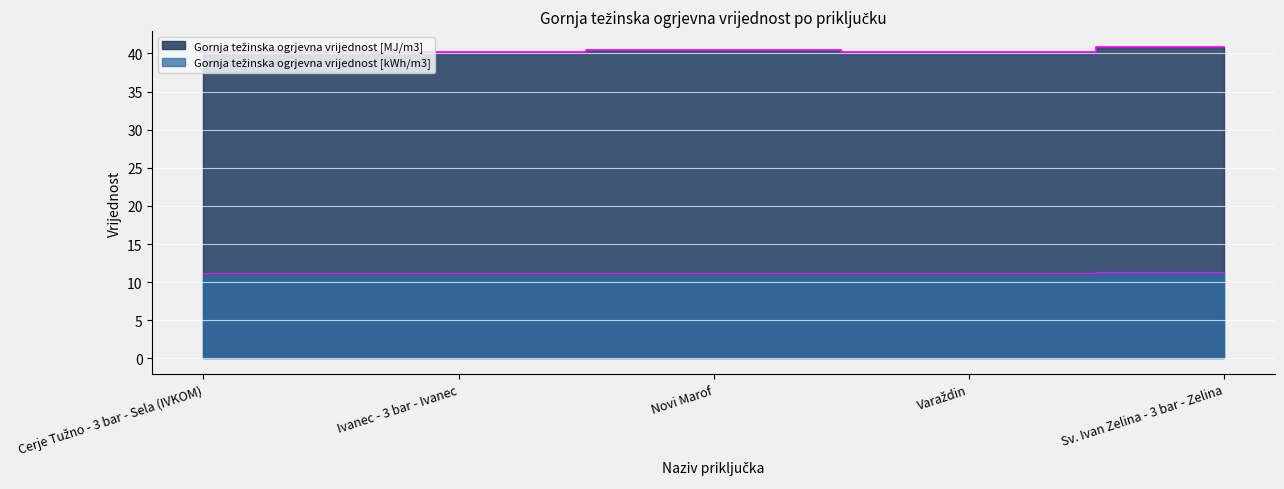

At Varaždin, list the series in order from largest to smallest.

Gornja težinska ogrjevna vrijednost [MJ/m3], Gornja težinska ogrjevna vrijednost [kWh/m3]